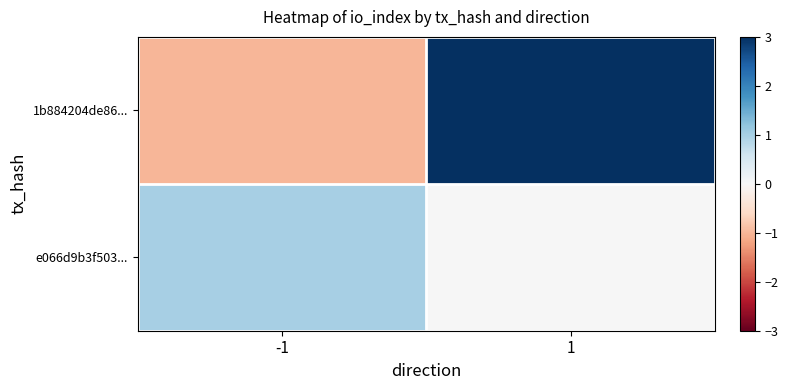

Reading right to left, what are all the values shown in this chart?

1b884204de86...: 1=10	-1=-1
e066d9b3f503...: 1=0	-1=1